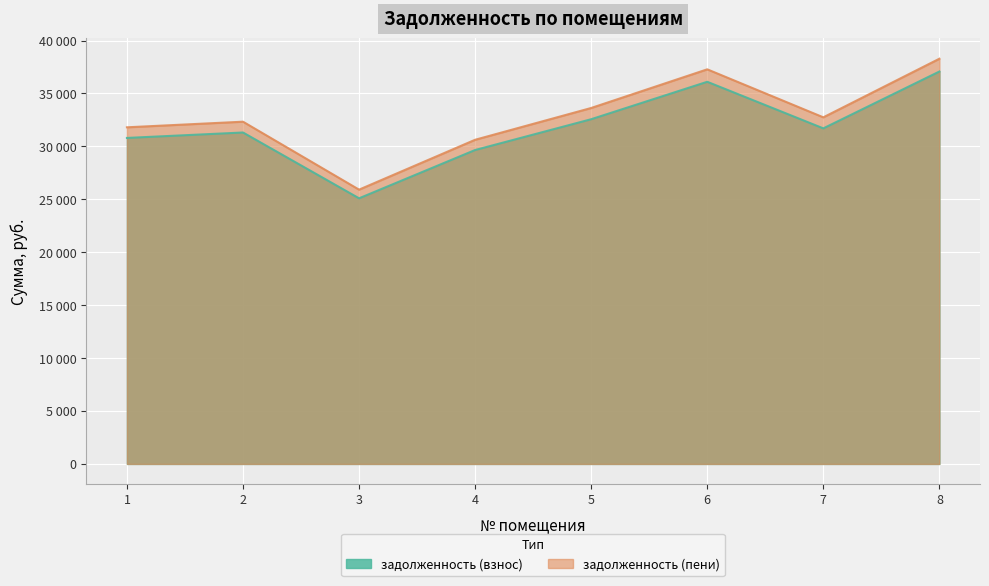

What is the sum of all задолженность (взнос) values?

254314.8